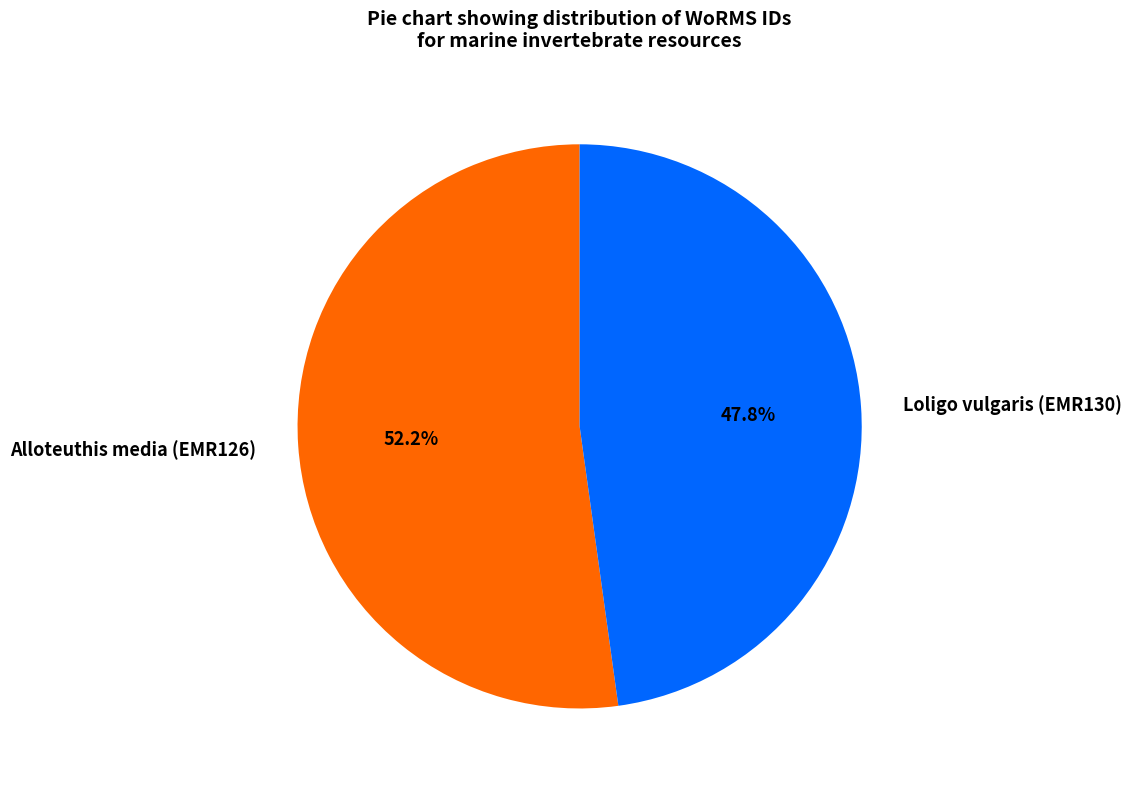

What percentage is the Loligo vulgaris (EMR130) slice, to the nearest percent?

48%